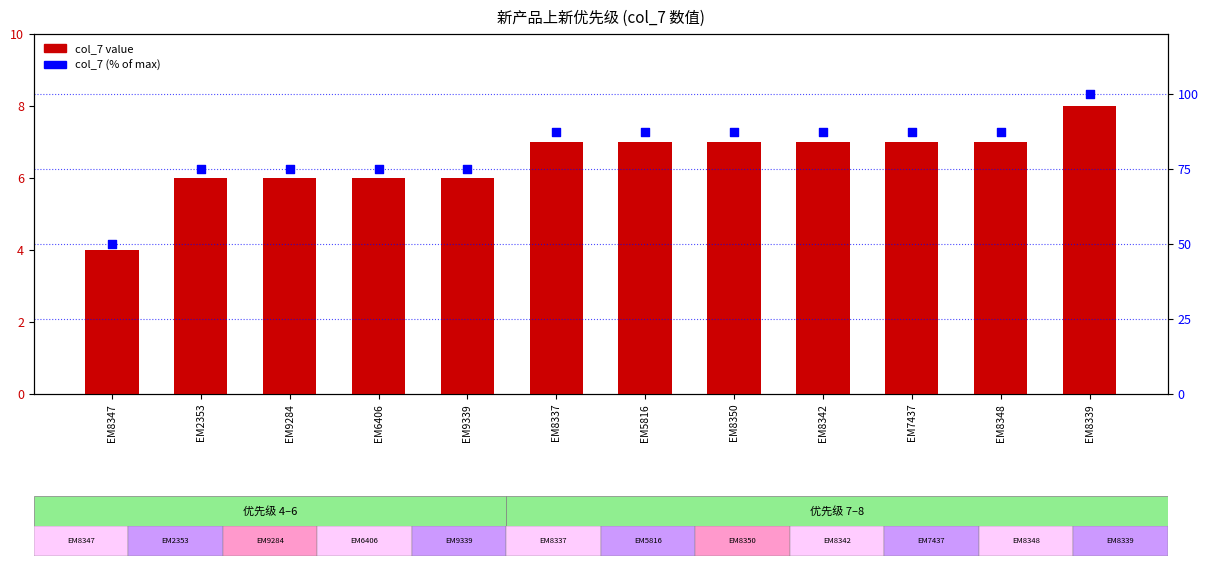

Which series has the widest spread of Y values?

col_7 (% of max)